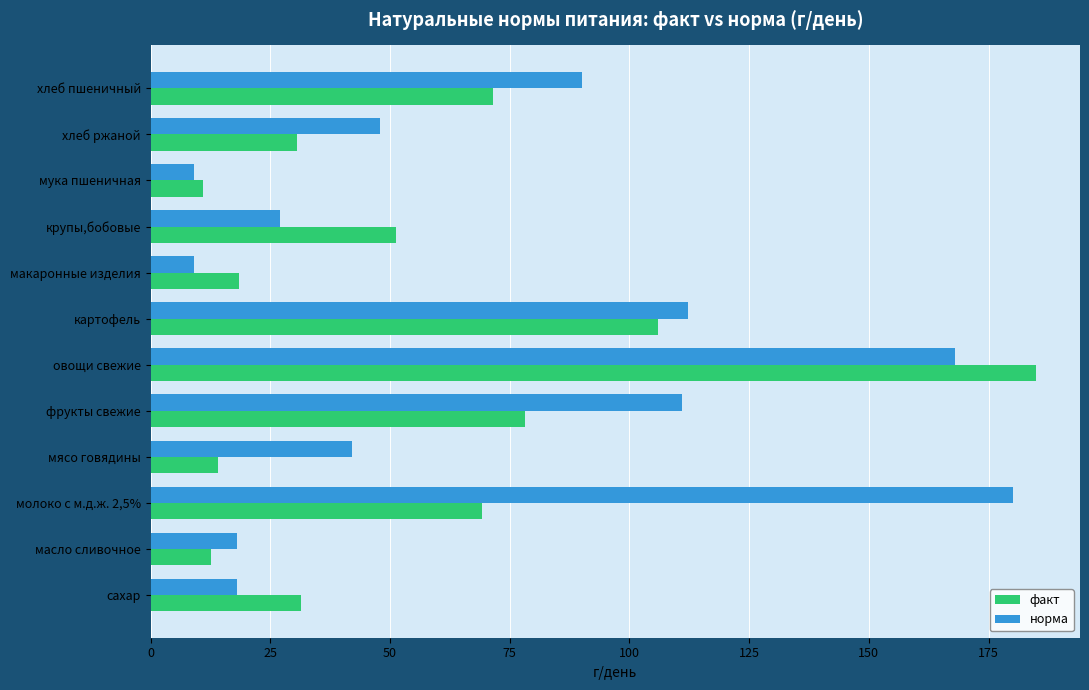

What is the sum of the норма values at молоко с м.д.ж. 2,5% and макаронные изделия?

189.0